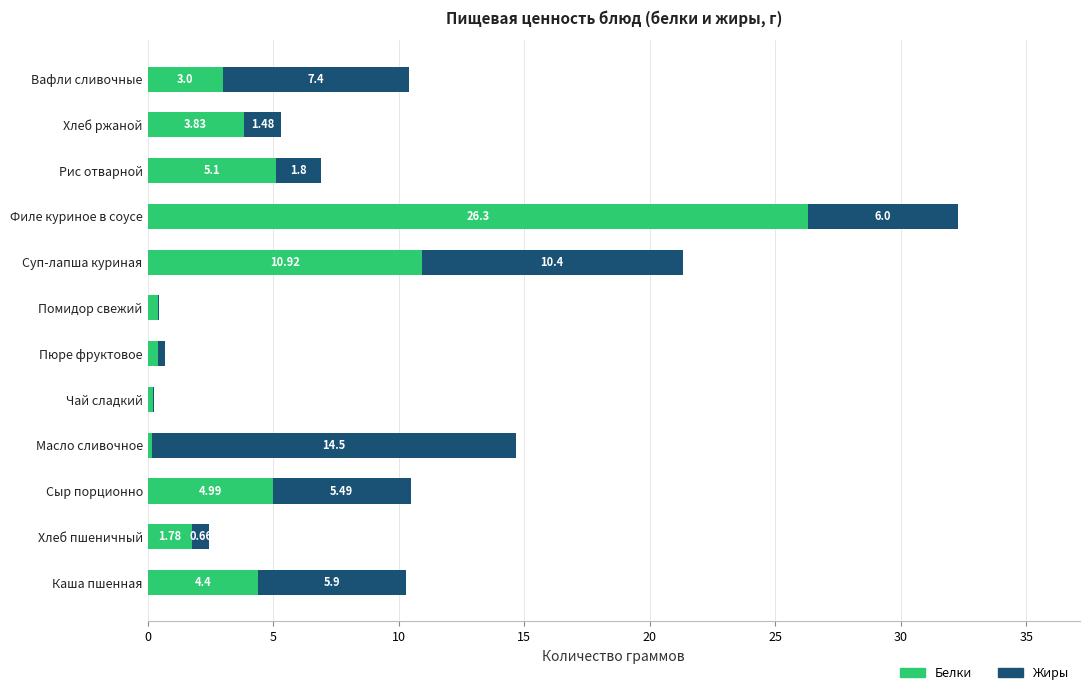

What is the total value across all series at Хлеб ржаной?

5.3